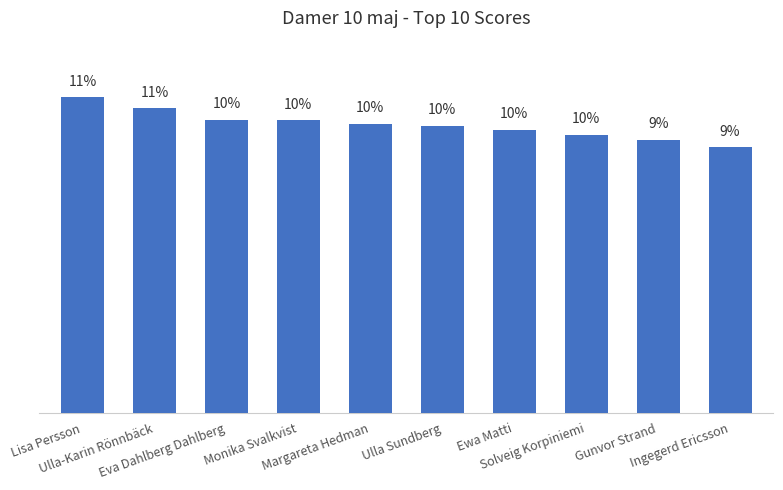

At which label does the data first exceed 10?

Lisa Persson